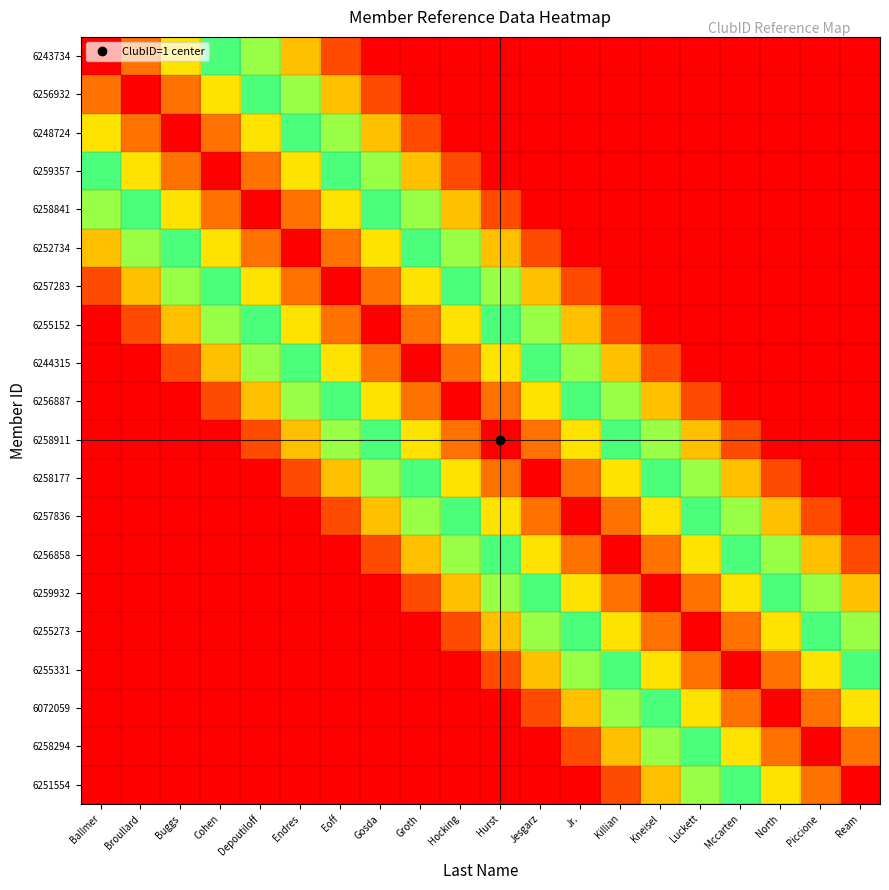

At how many categories does at least one series exceed 0?

20